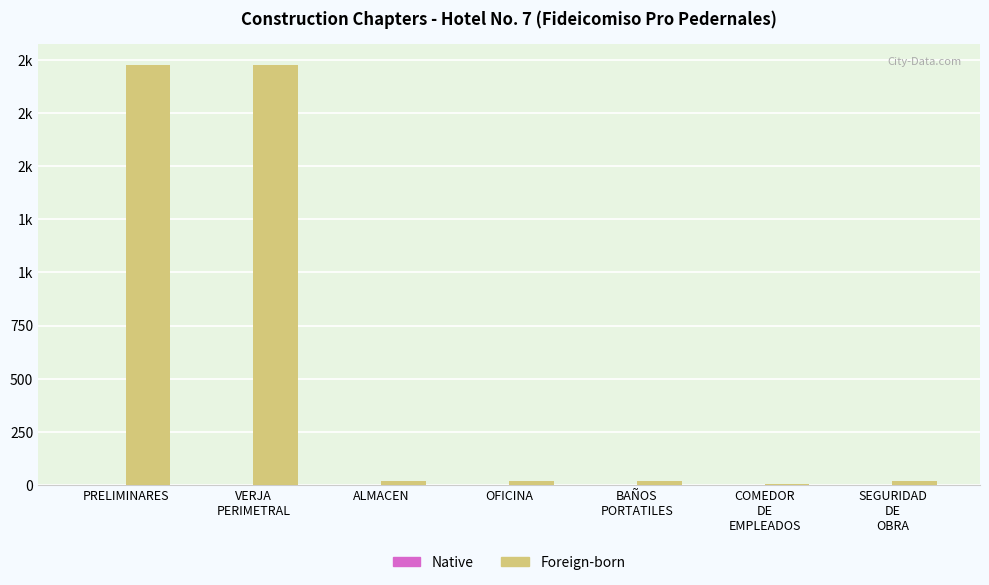

Are the bars grouped side by side (vs. stacked)?

Yes